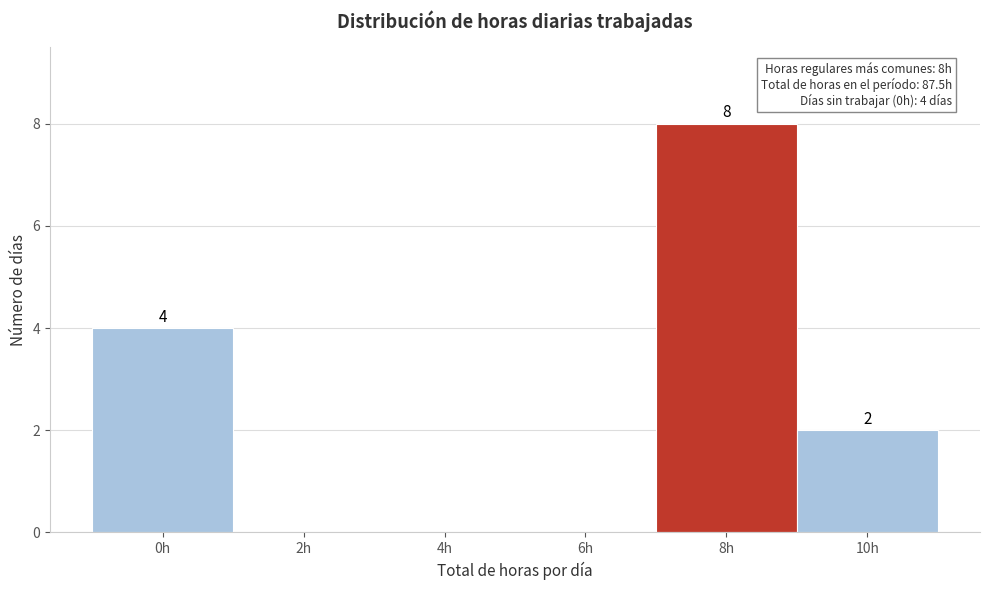

Reading left to right, list all the values displayed in this chart.

0h=4	2h=0	4h=0	6h=0	8h=8	10h=2